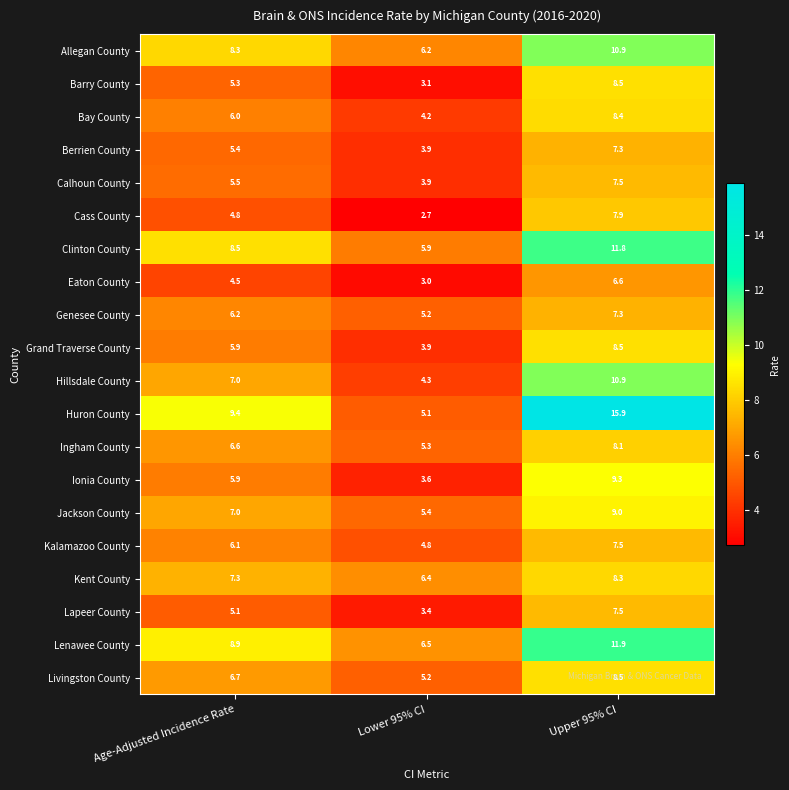

Rank the categories by Berrien County value from lowest to highest.

Lower 95% CI, Age-Adjusted Incidence Rate, Upper 95% CI